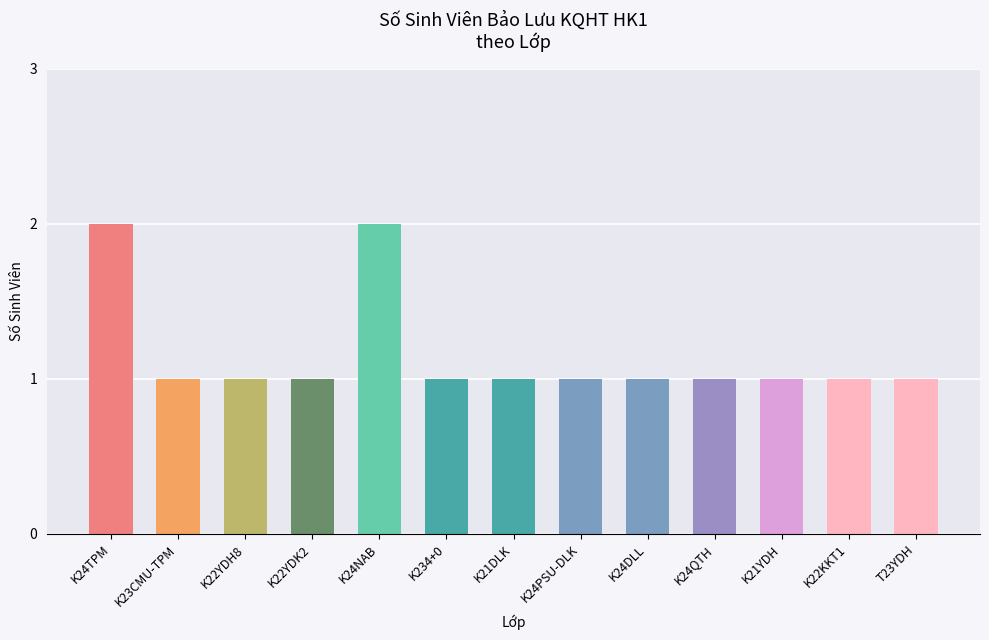

What is the ratio of the value at K24PSU-DLK to the value at K22YDH8?

1.0